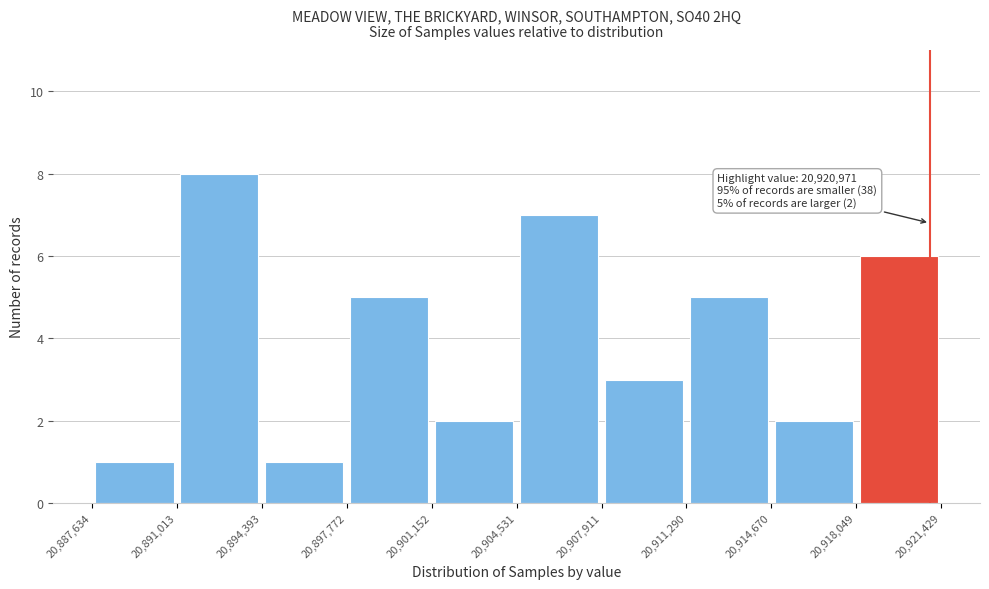

Over which range of the x-axis is the bar tallest?

20,891,013 to 20,894,393